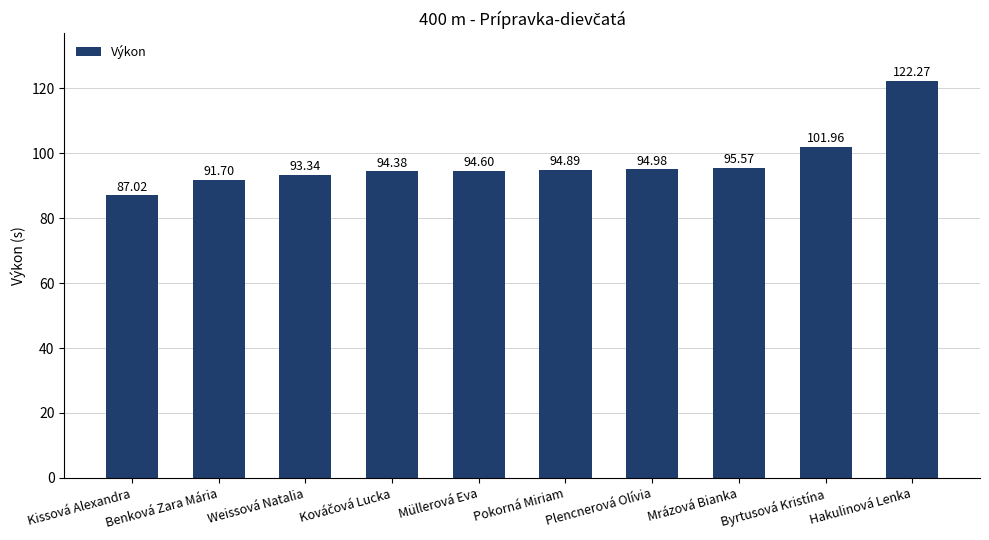

How many values are below 94?

3